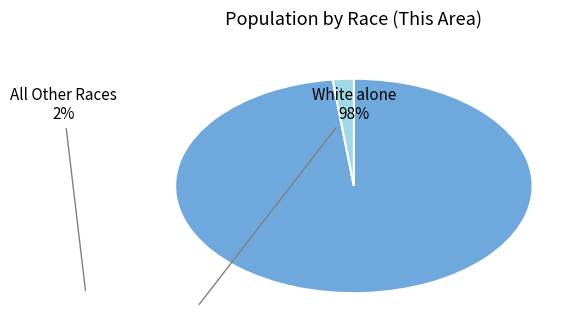

Is there any slice that represents more than half of the pie?

Yes